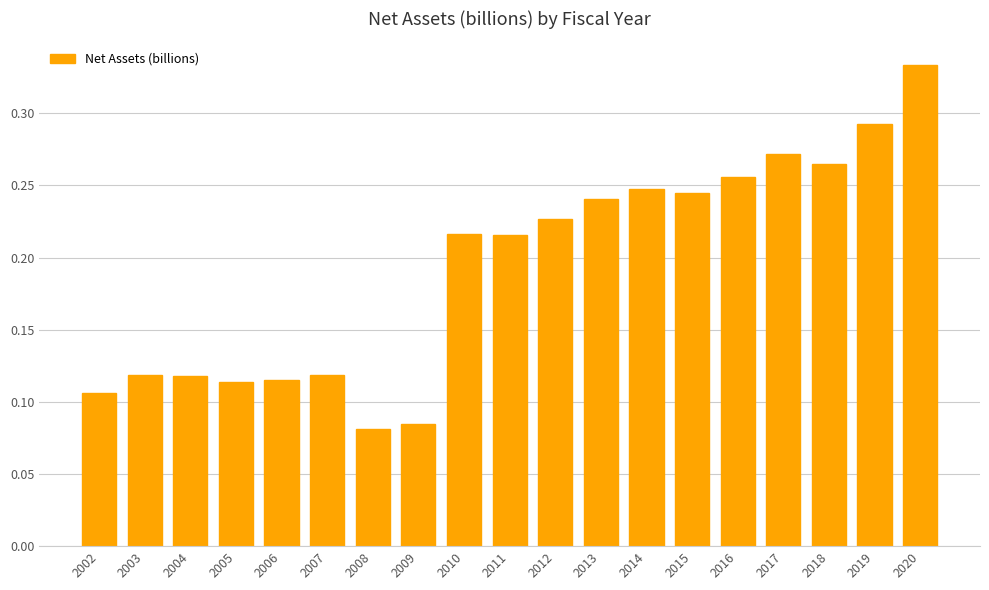

Between 2015 and 2010, which is larger?

2015